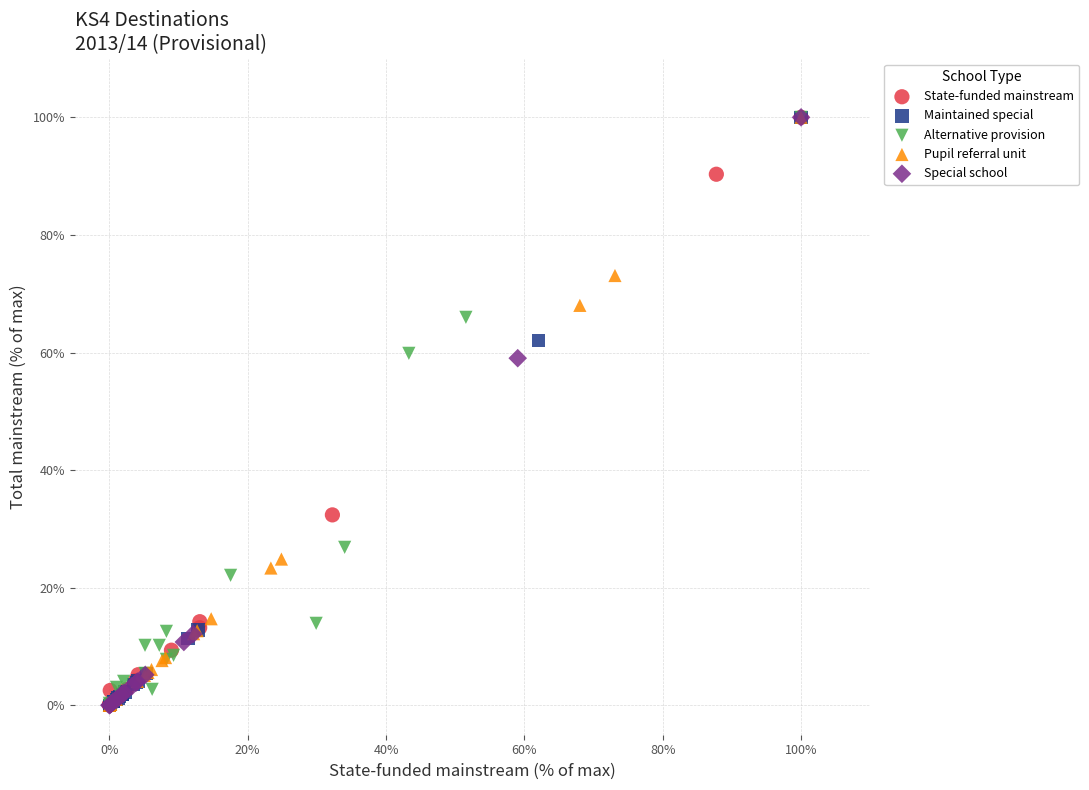

What are all the series names shown in the legend?

State-funded mainstream, Maintained special, Alternative provision, Pupil referral unit, Special school